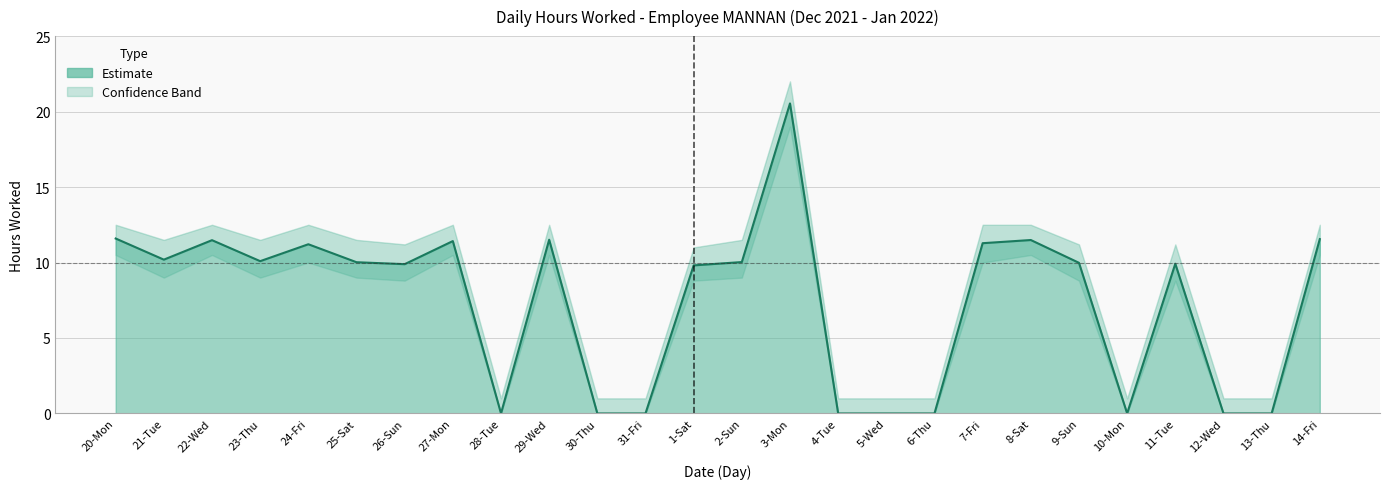

At which category does the chart reach its peak across all series?

3-Mon